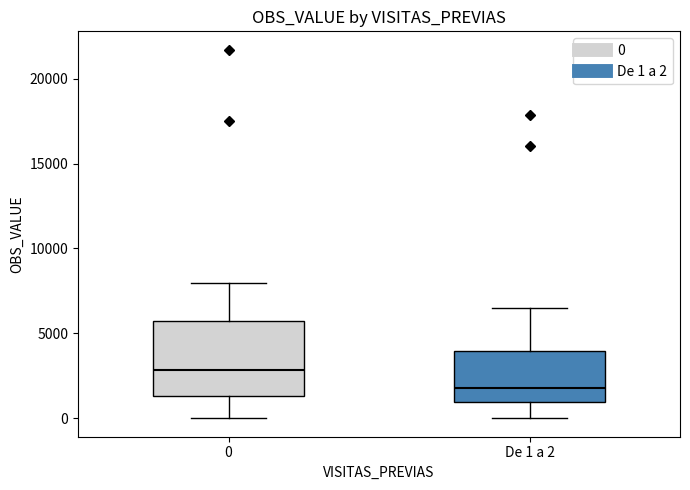

Where does the median line of the box for 0 sit on the y-axis? The values are not printed on the chart, so give them approximately, as read against the axis.

3000